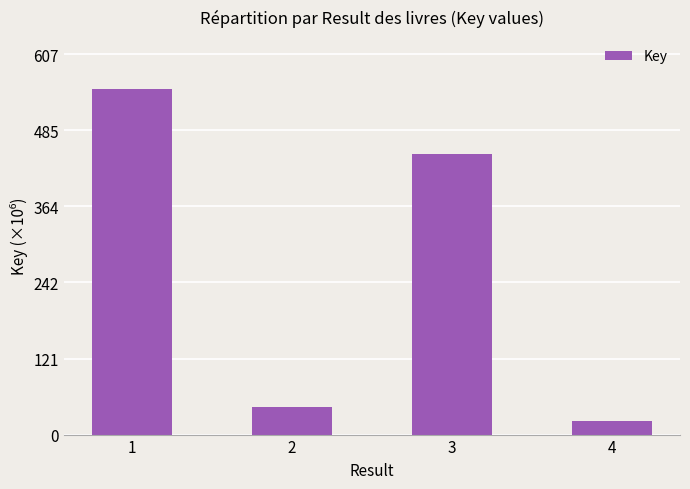

What is the sum of the values at 3 and 1?

1000460664